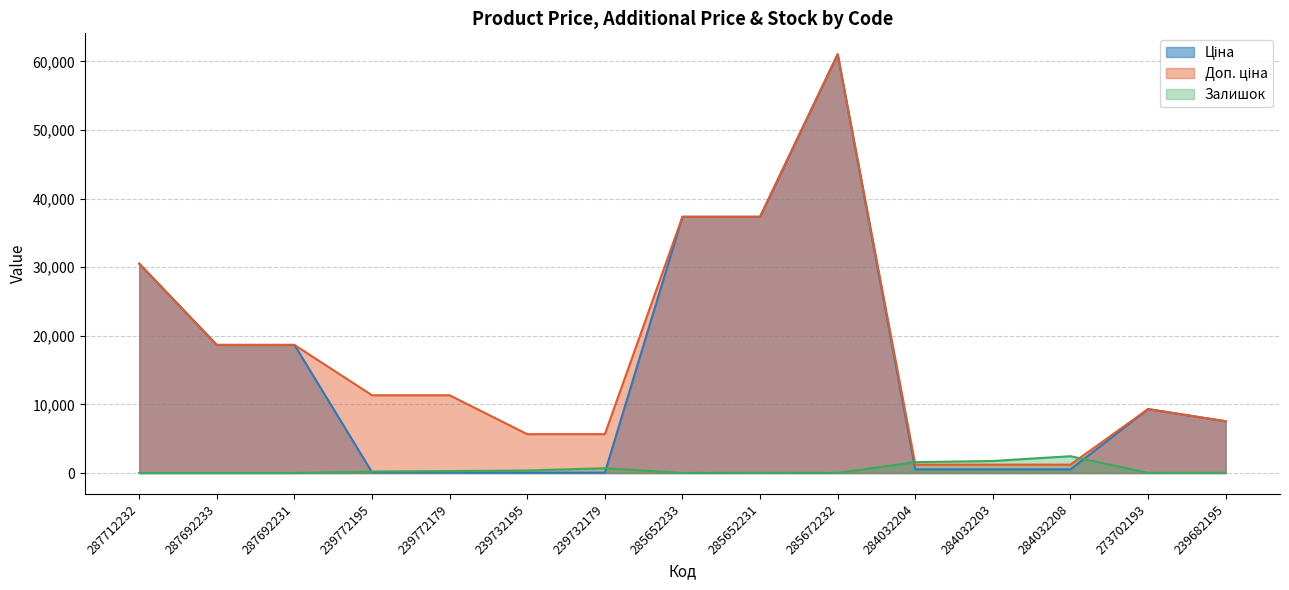

How many lines are shown in the chart?

3